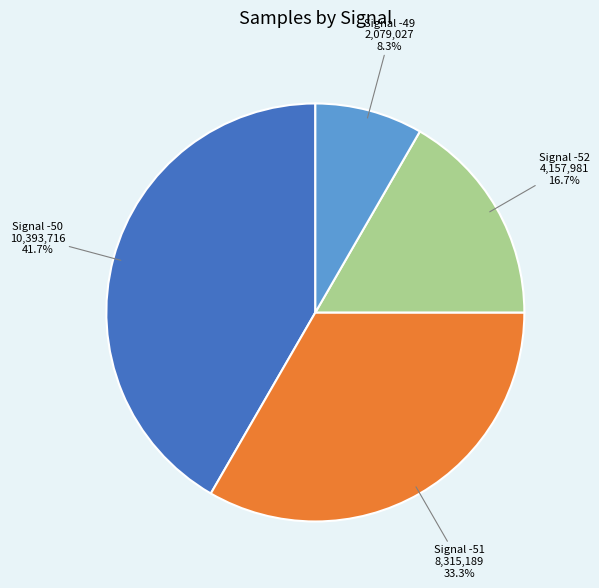

Is there a majority slice in this chart?

No